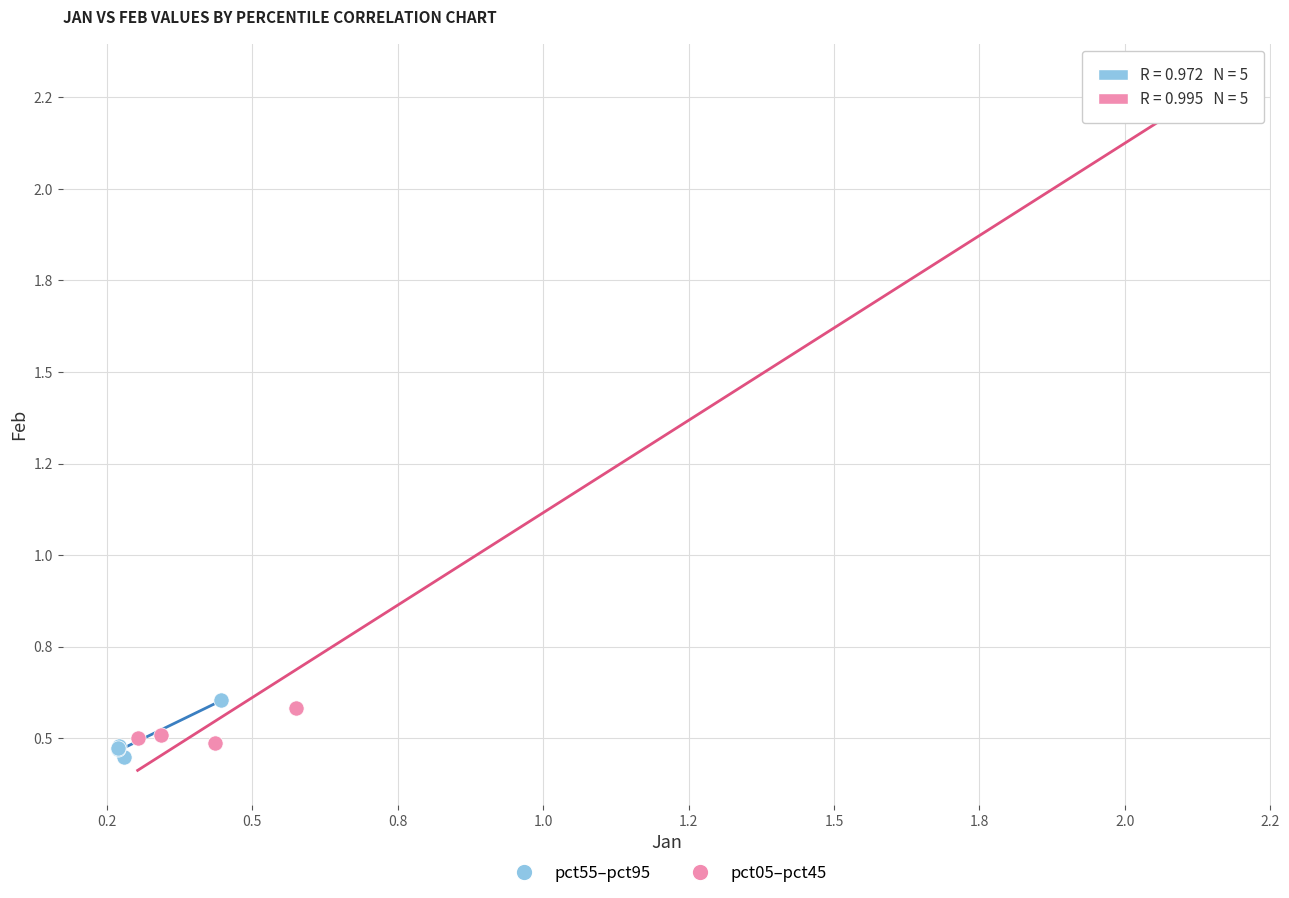

What are all the series names shown in the legend?

pct55–pct95, pct05–pct45